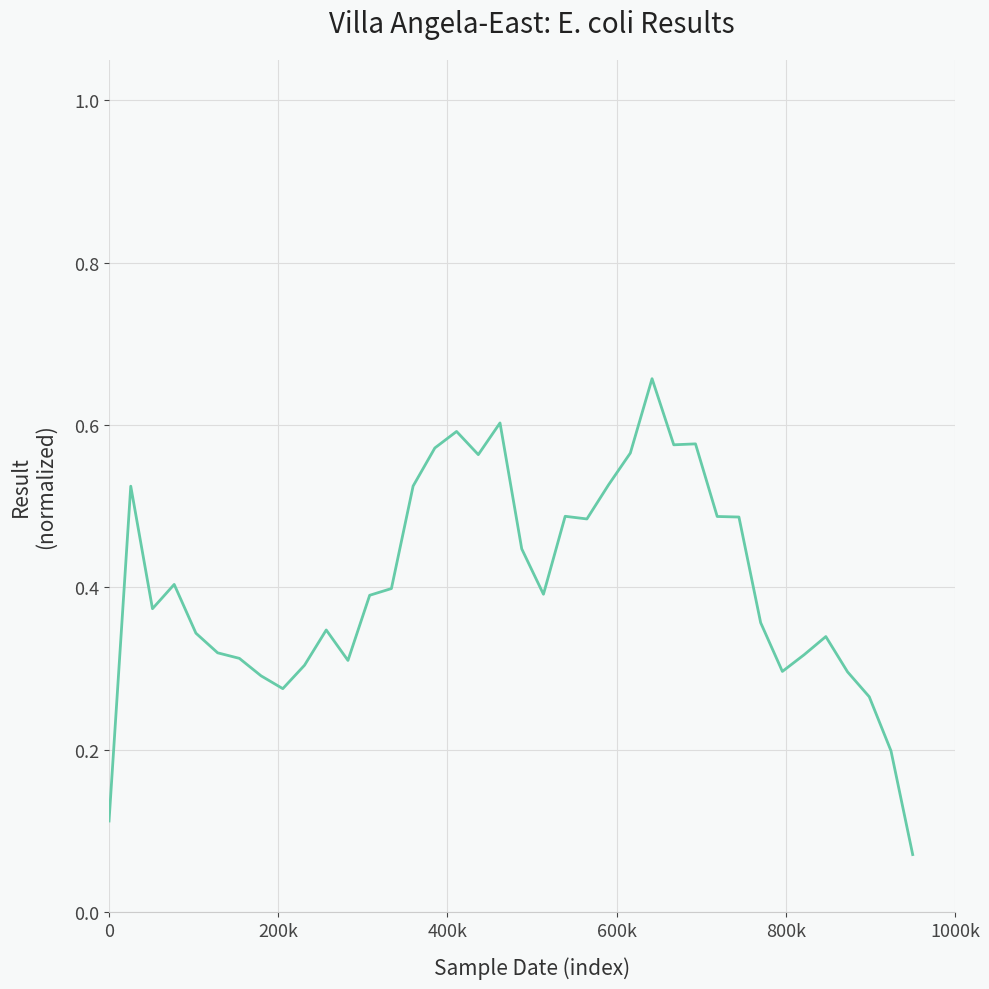

Is this an area chart (filled region under the line)?

No